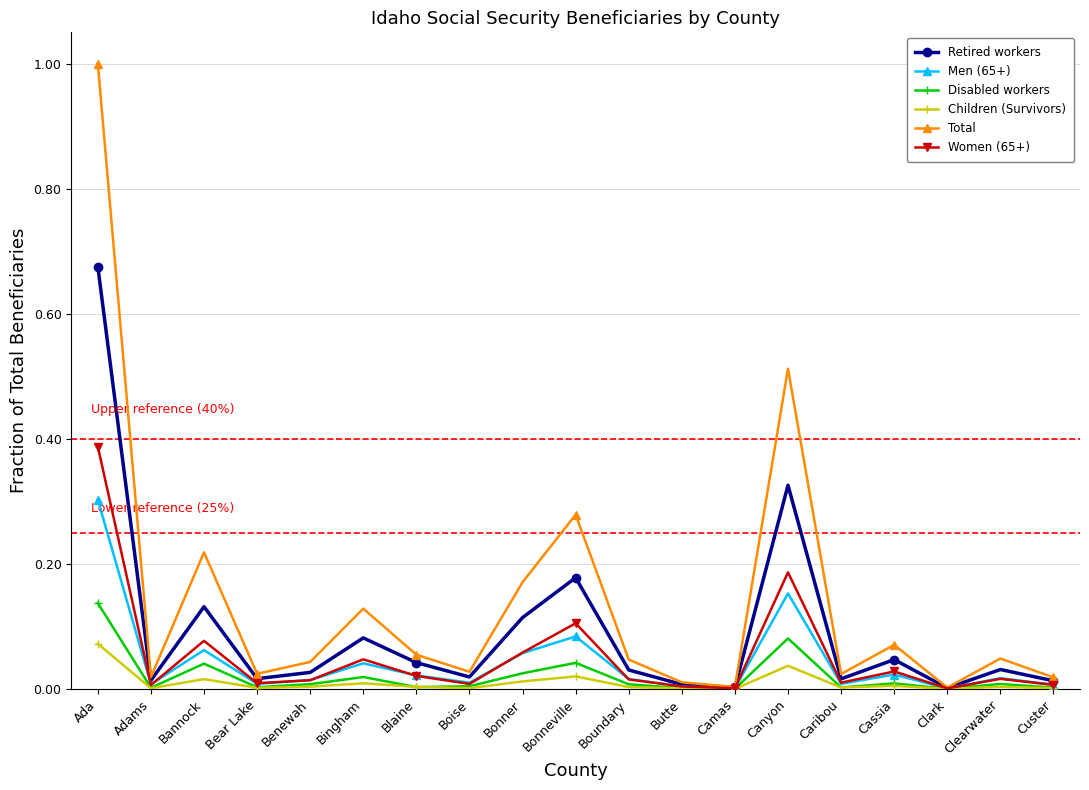

What is the label of the 2nd point from the left?

Adams